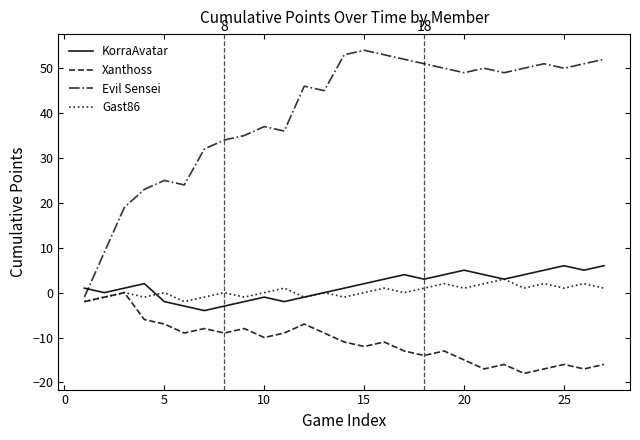

Which series has the largest total across all categories?

Evil Sensei